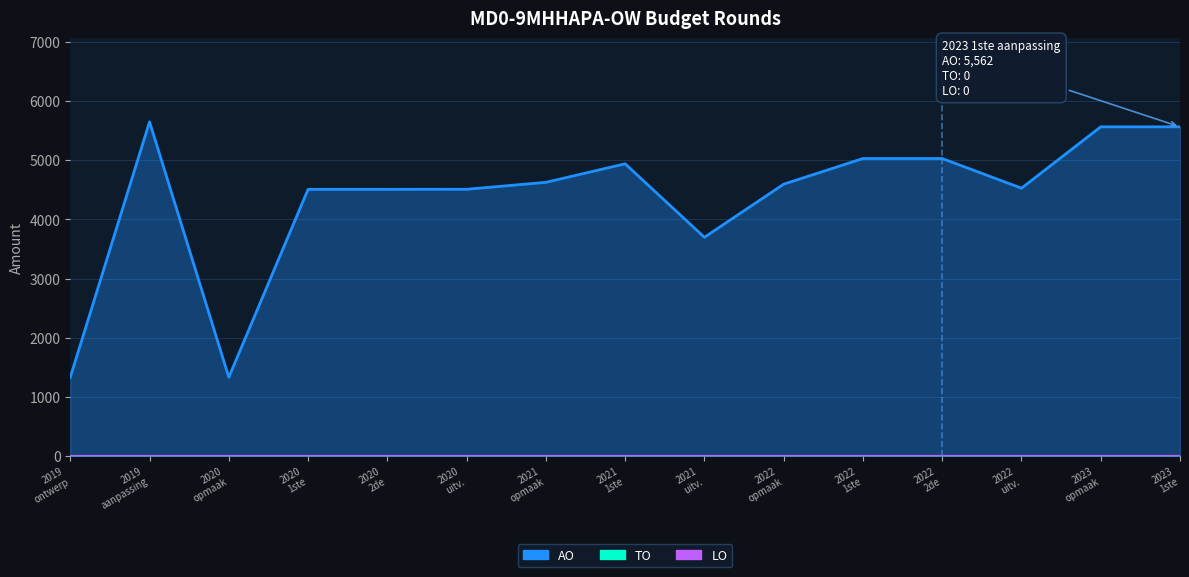

What are all the series names shown in the legend?

AO, TO, LO